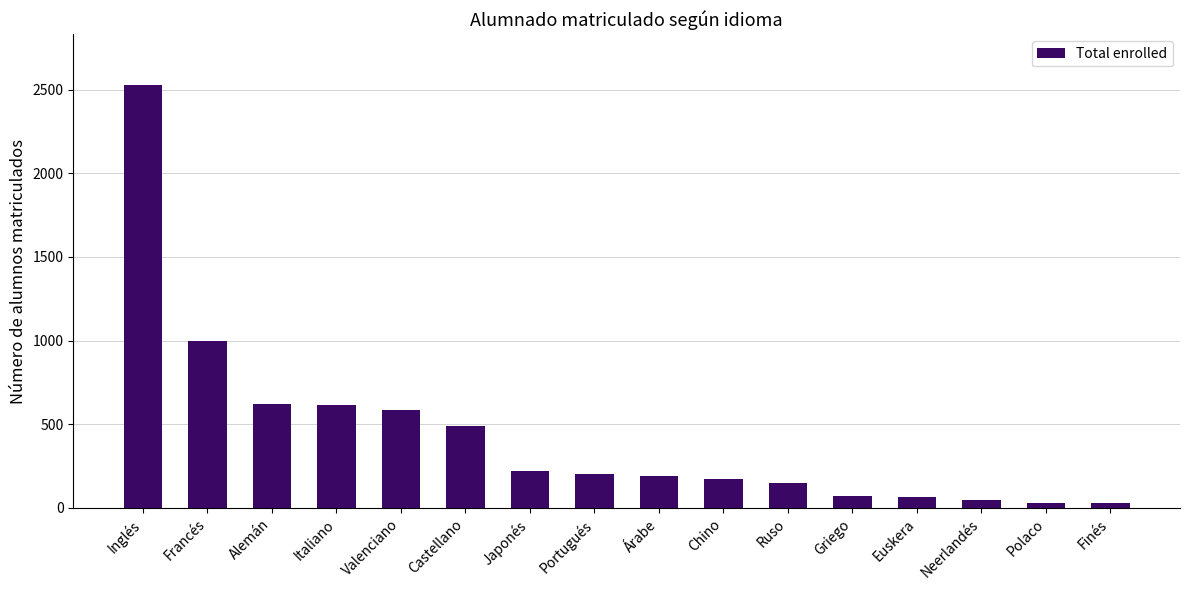

Where does the data first go above 205?

Inglés